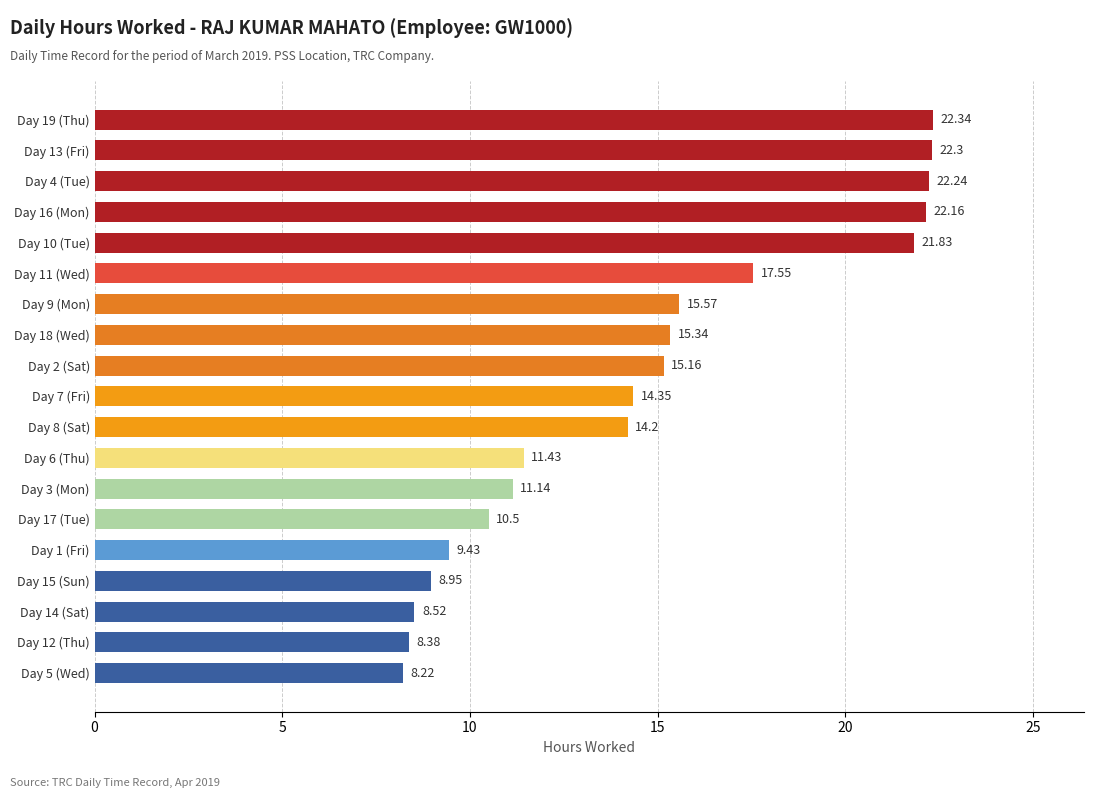

Does the chart contain stacked bars?

No